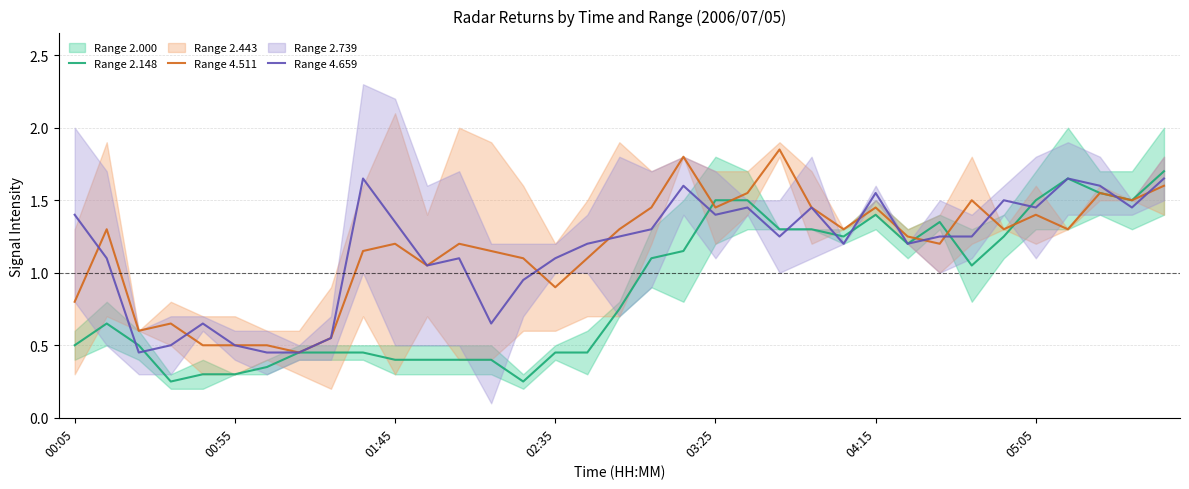

What position from the right is 23?

12